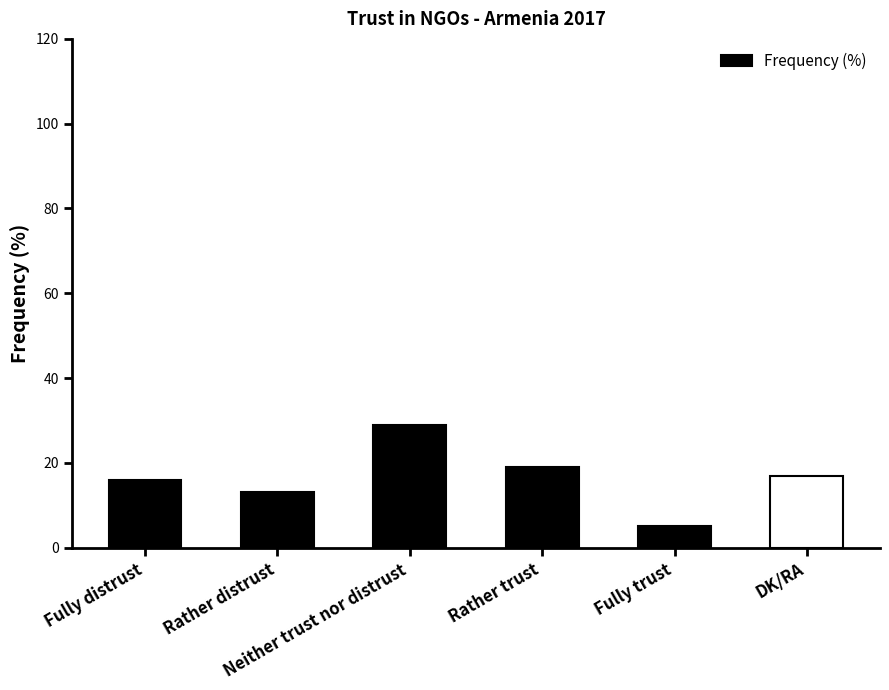

Does the chart contain stacked bars?

No